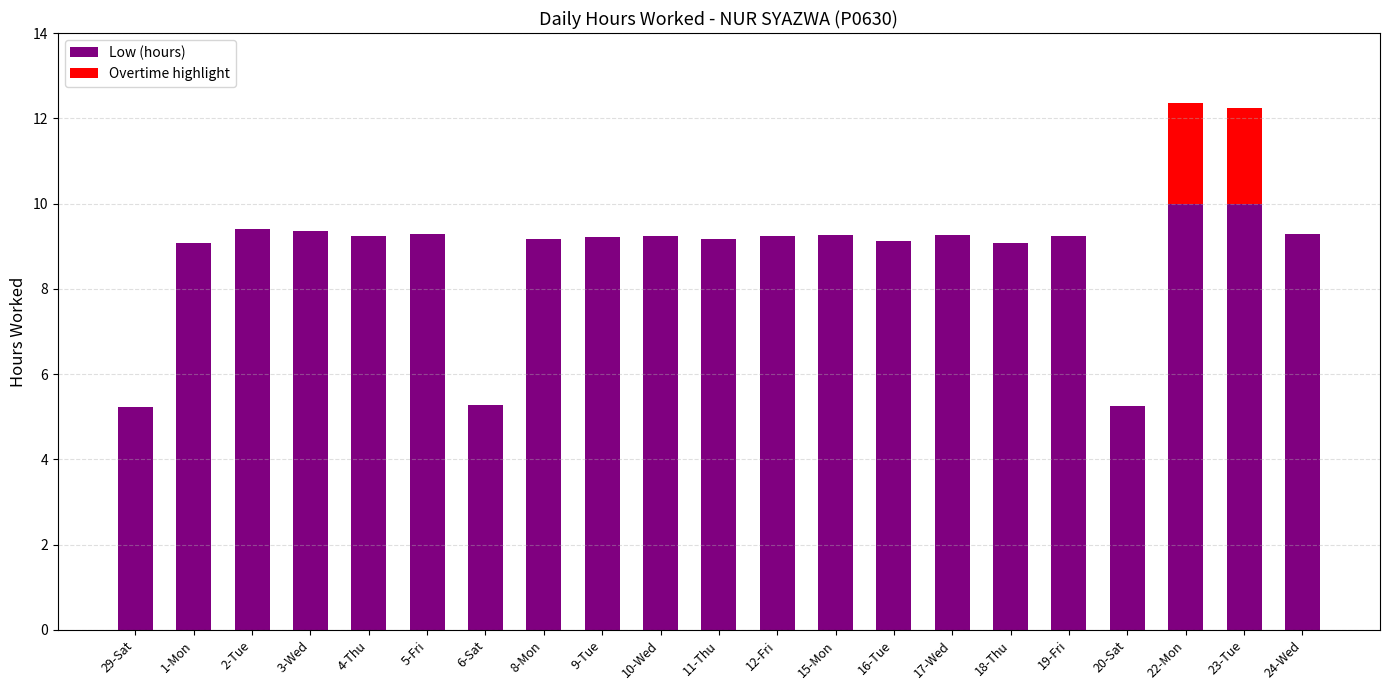

How many groups of bars are there?

21